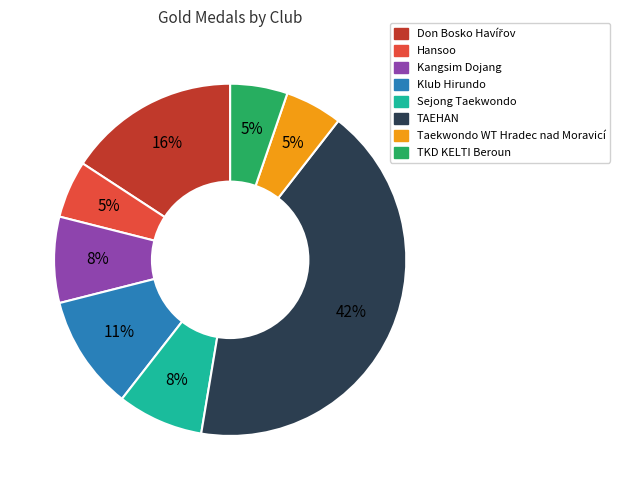

What is the ratio of the value at Kangsim Dojang to the value at Sejong Taekwondo?

1.0